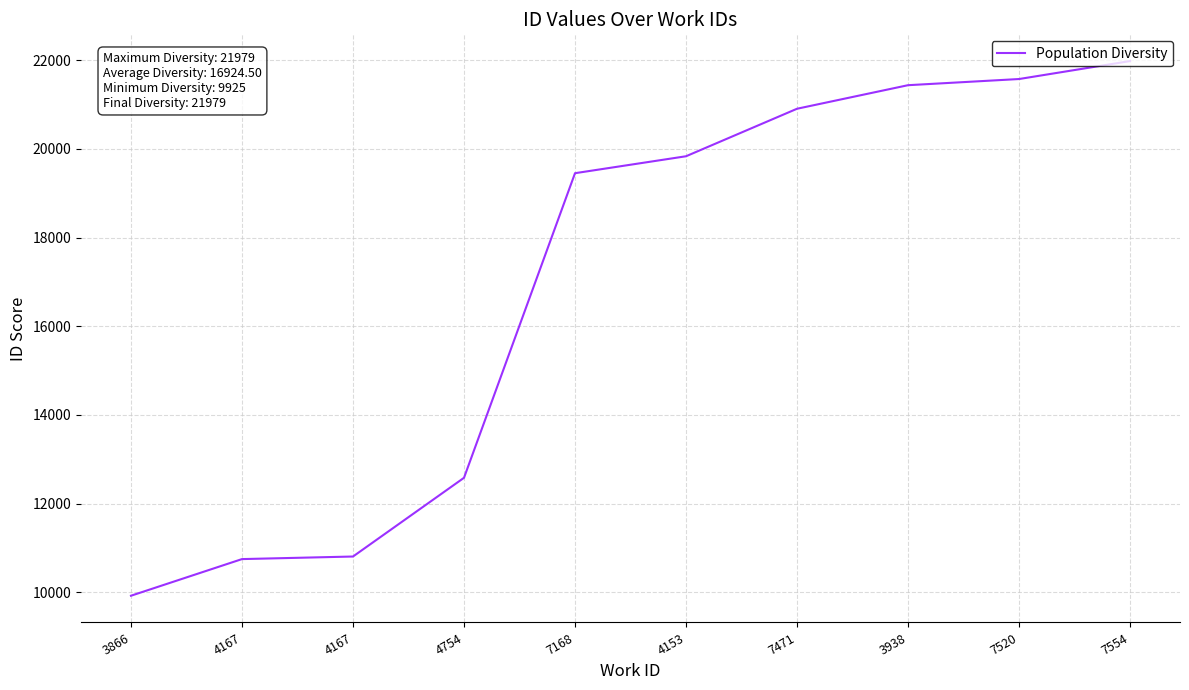

Is this an area chart (filled region under the line)?

No